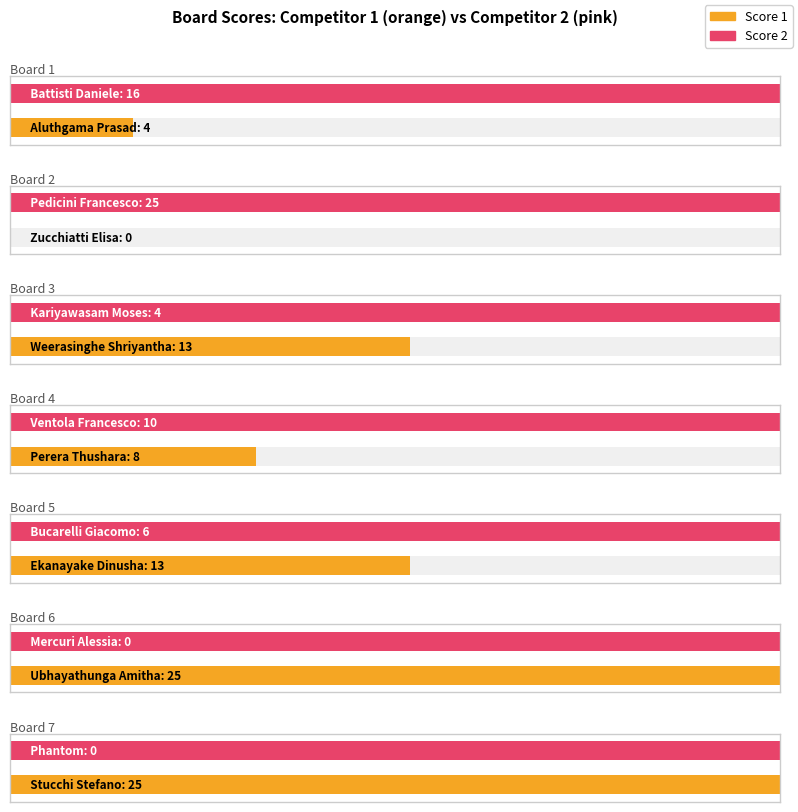

At which label does Score 2 reach its minimum?

Board 6